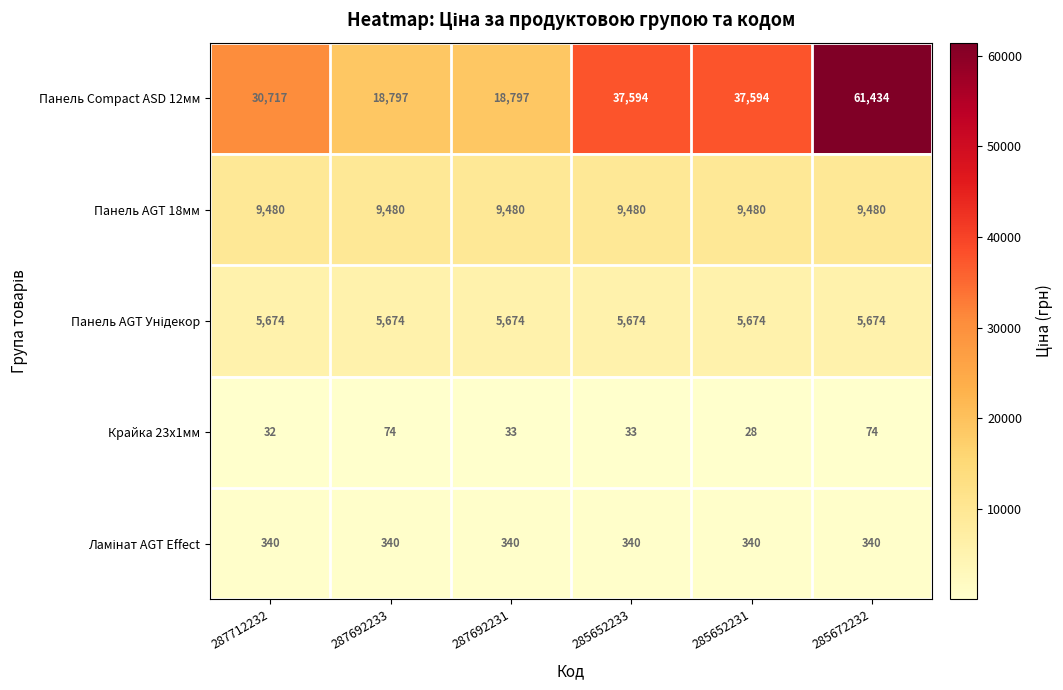

The Панель Compact ASD 12мм series shows 18797 at 287692233. True or false?

True